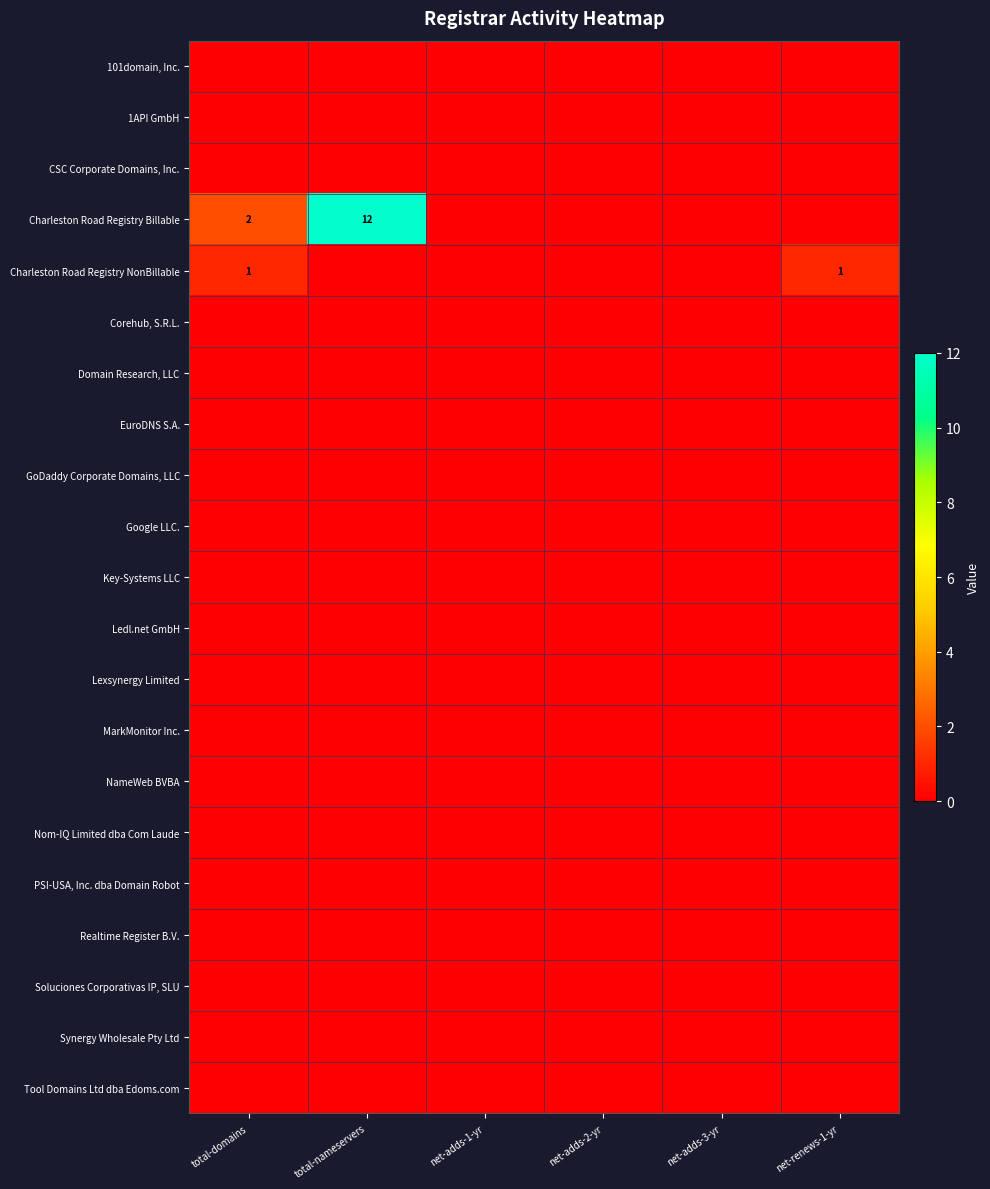

How many series are shown in this chart?

21